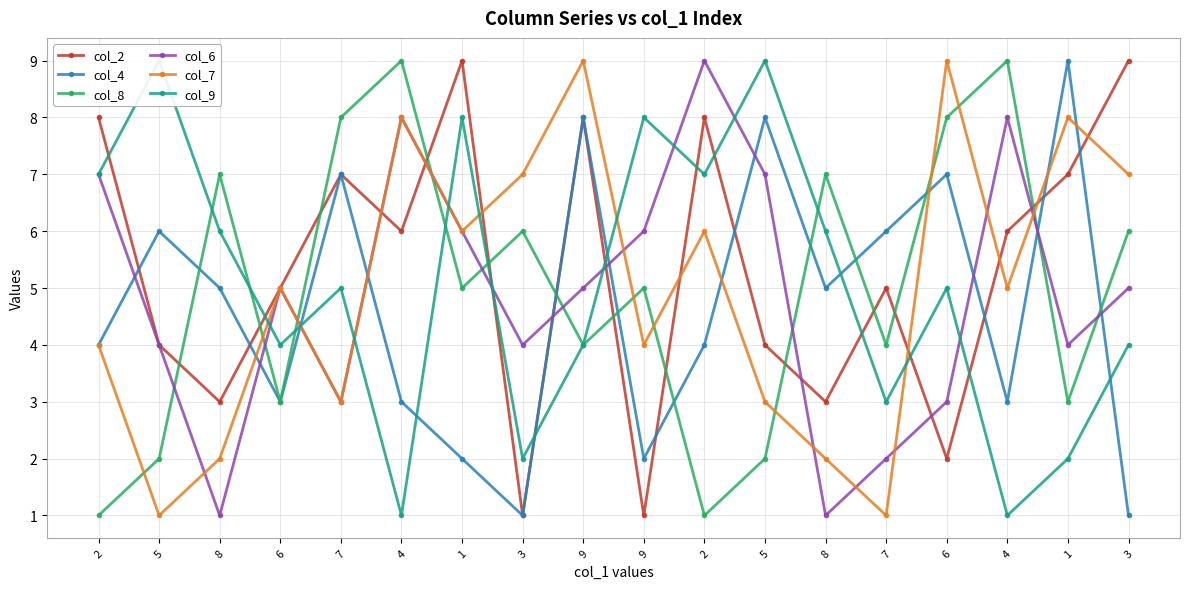

Rank the series by their maximum value, from highest to lowest.

col_2, col_4, col_8, col_6, col_7, col_9